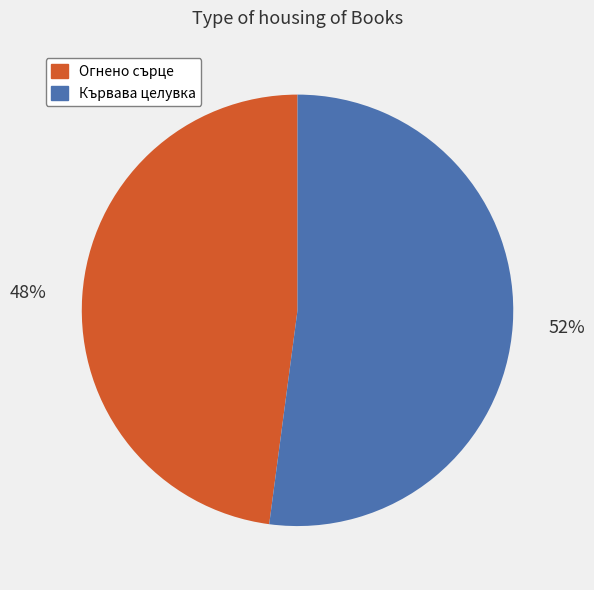

Do Огнено сърце and Кървава целувка together represent more than half of the pie?

Yes